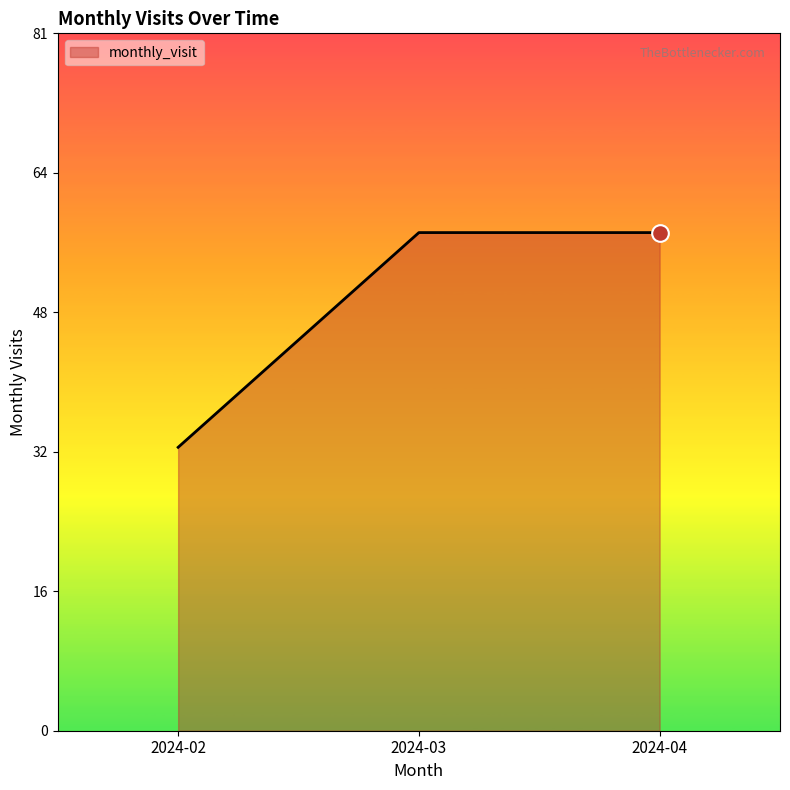

Approximately how many times larger is the value at 2024-04 compared to 2024-03?

1.0